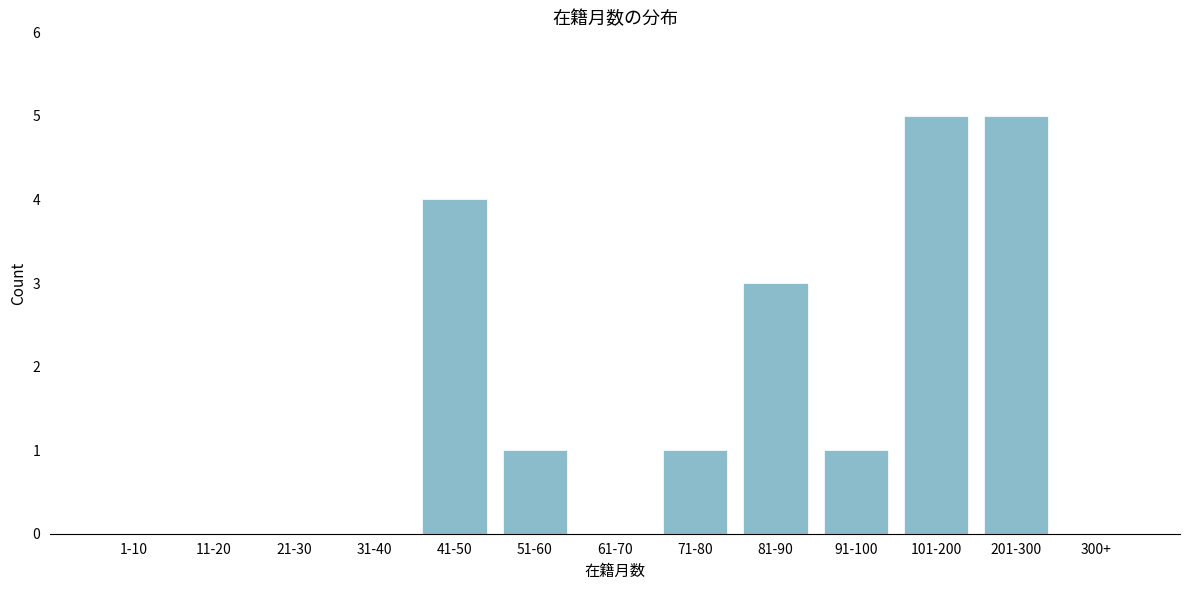

Reading left to right, list all the values displayed in this chart.

1-10=0	11-20=0	21-30=0	31-40=0	41-50=4	51-60=1	61-70=0	71-80=1	81-90=3	91-100=1	101-200=5	201-300=5	300+=0